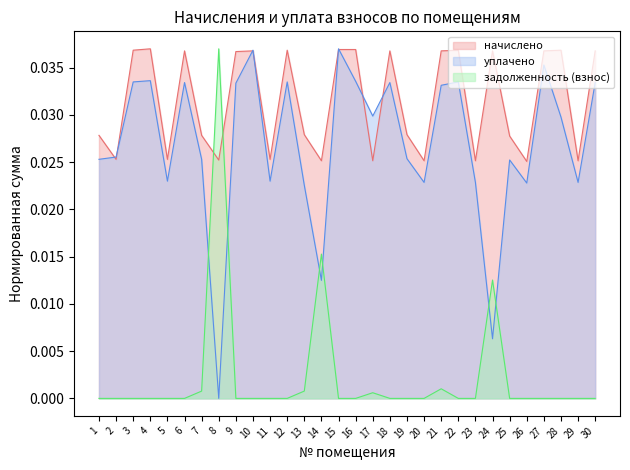

Which series has the largest total across all categories?

начислено